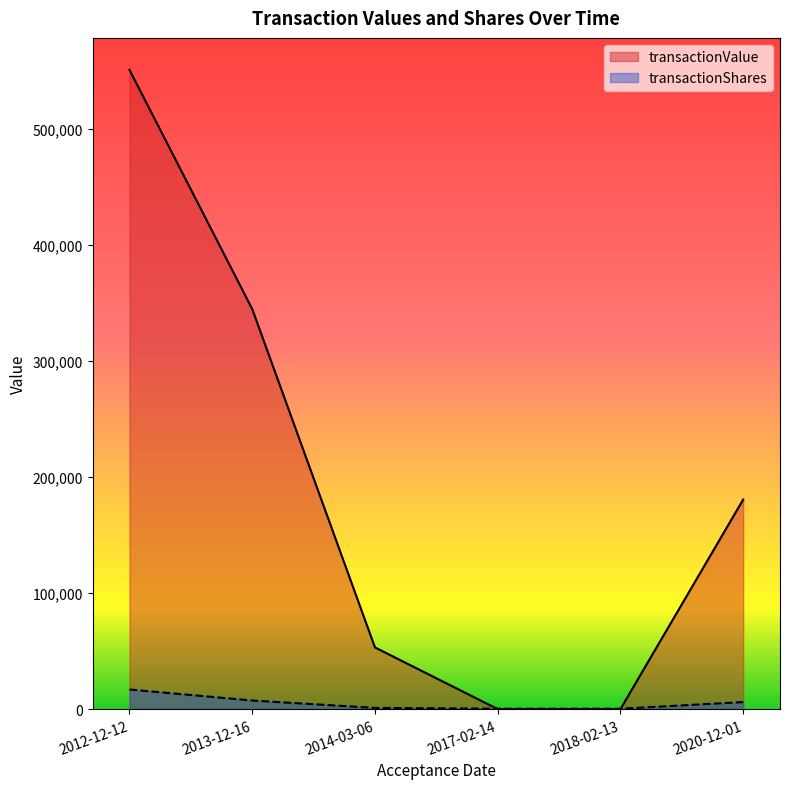

At which category is the sum across all series the highest?

2012-12-12